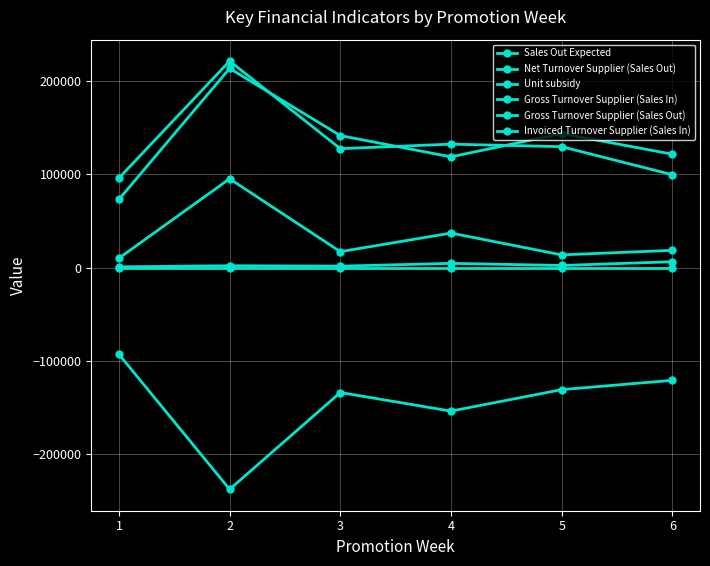

Is this an area chart (filled region under the line)?

No